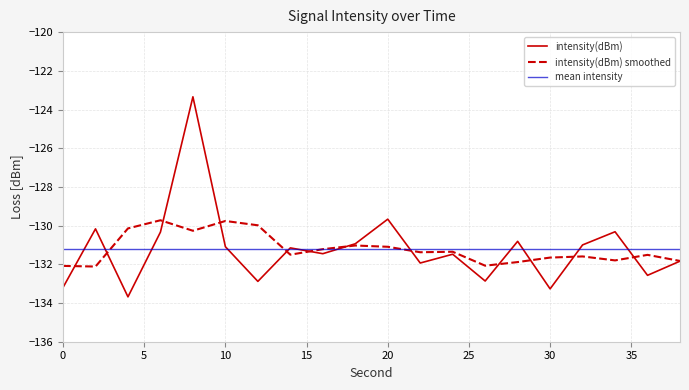

What is the minimum value shown in the chart?

-133.7